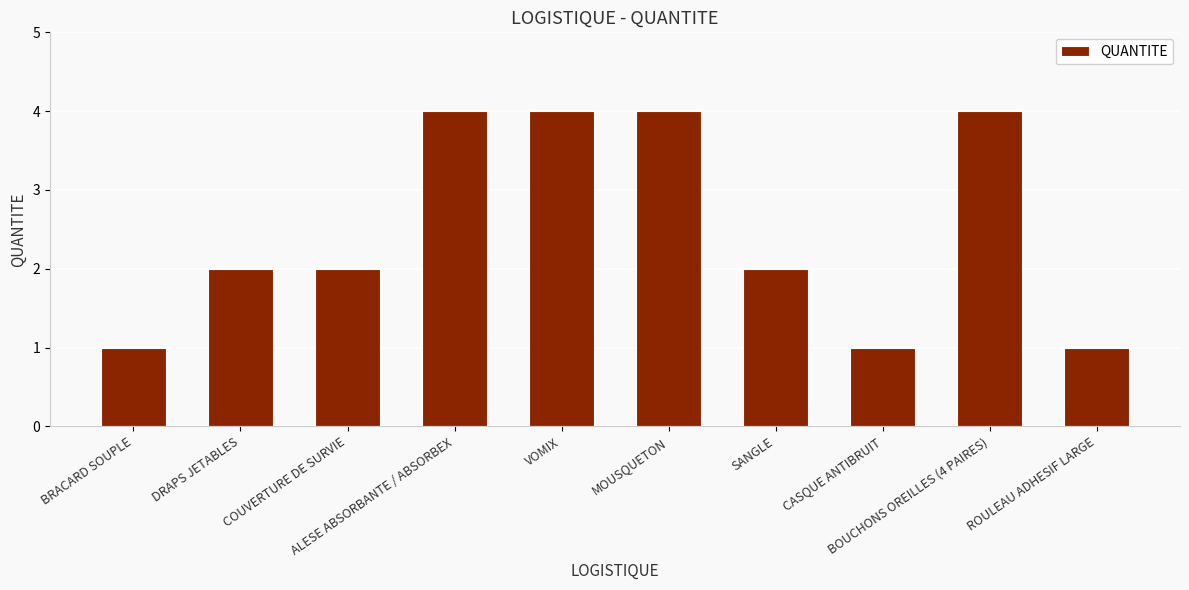

What is the maximum value shown in the chart?

4